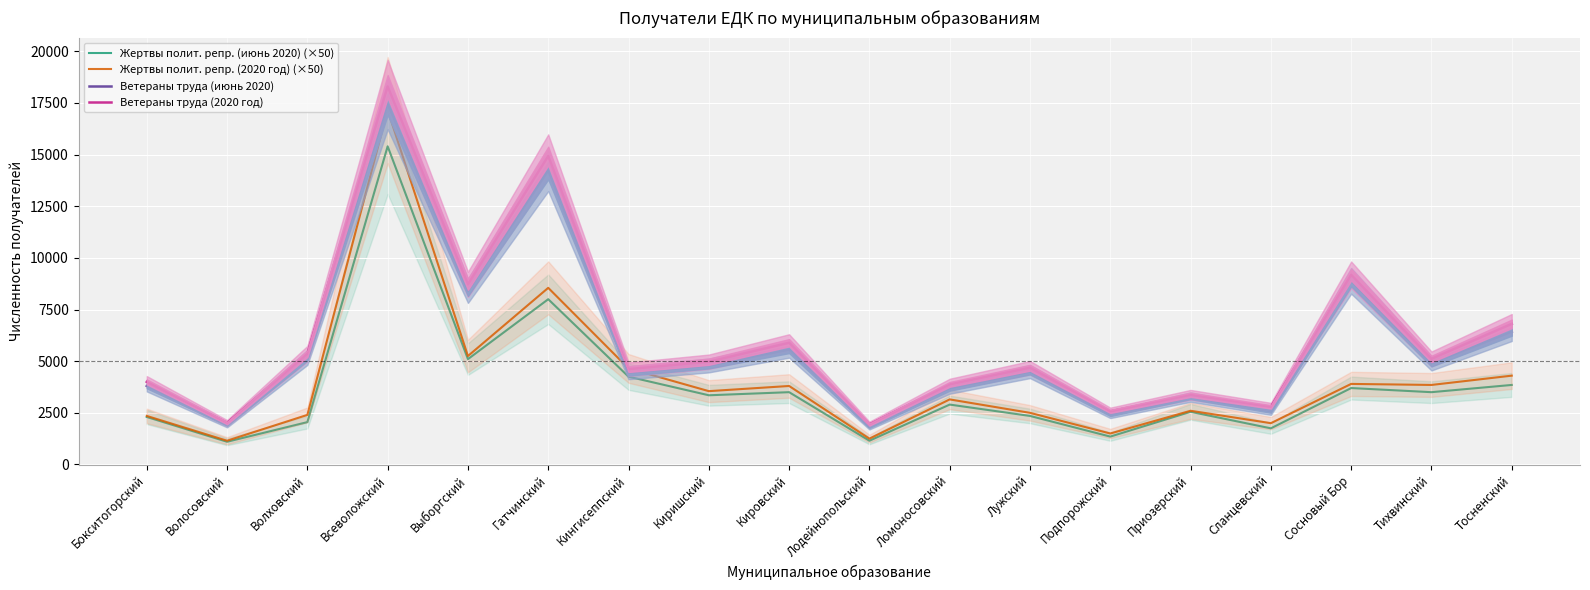

What is the label of the 16th point from the right?

Волховский